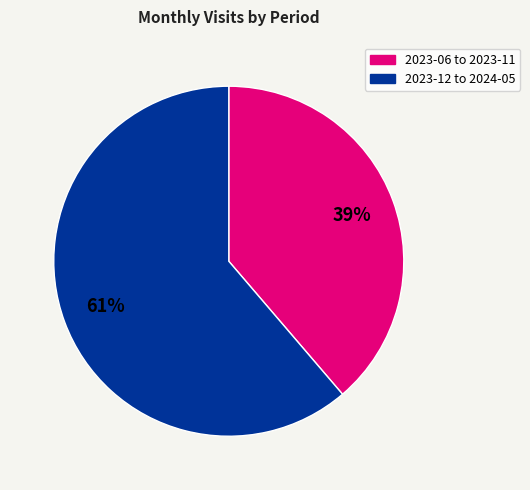

Is there any slice that represents more than half of the pie?

Yes